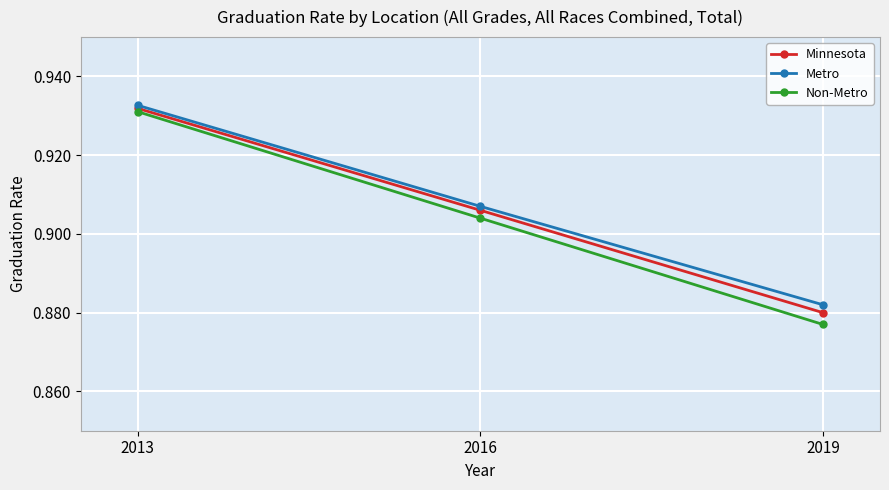

How many categories are shown in the chart?

3